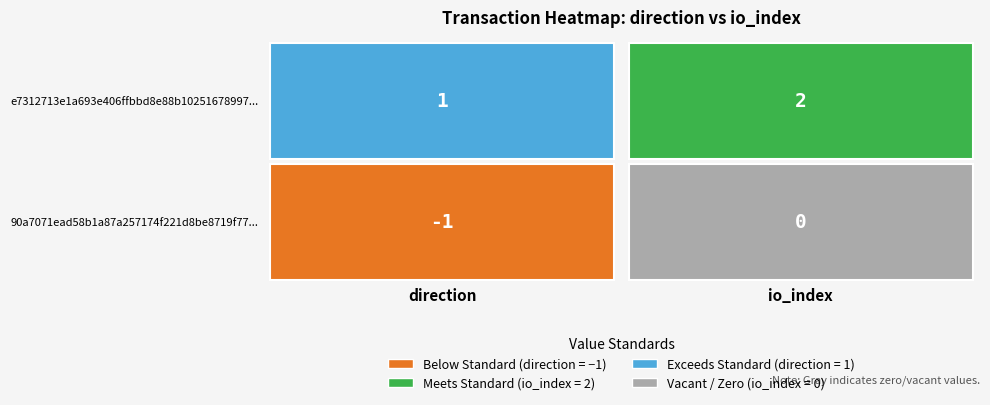

Reading right to left, extract all data points from this chart.

90a7071ead58b1a87a257174f221d8be8719f77: 0	-1
e7312713e1a693e406ffbbd8e88b10251678997: 2	1